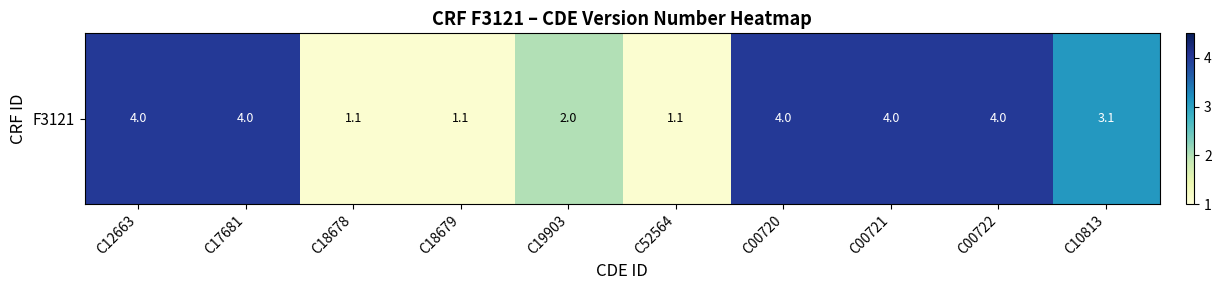

Rank the categories by value from lowest to highest.

C18678, C18679, C52564, C19903, C10813, C12663, C17681, C00720, C00721, C00722